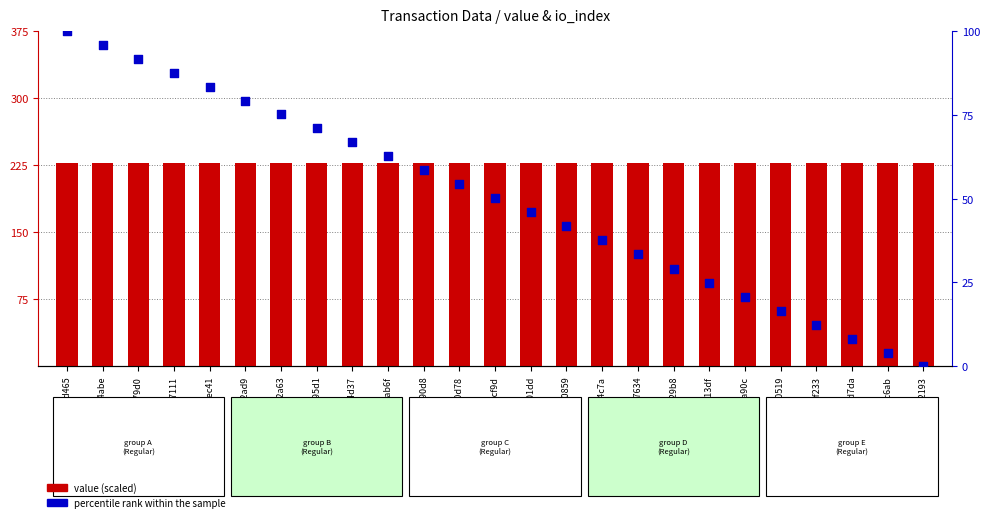

Which series reaches the minimum Y coordinate?

percentile rank within the sample